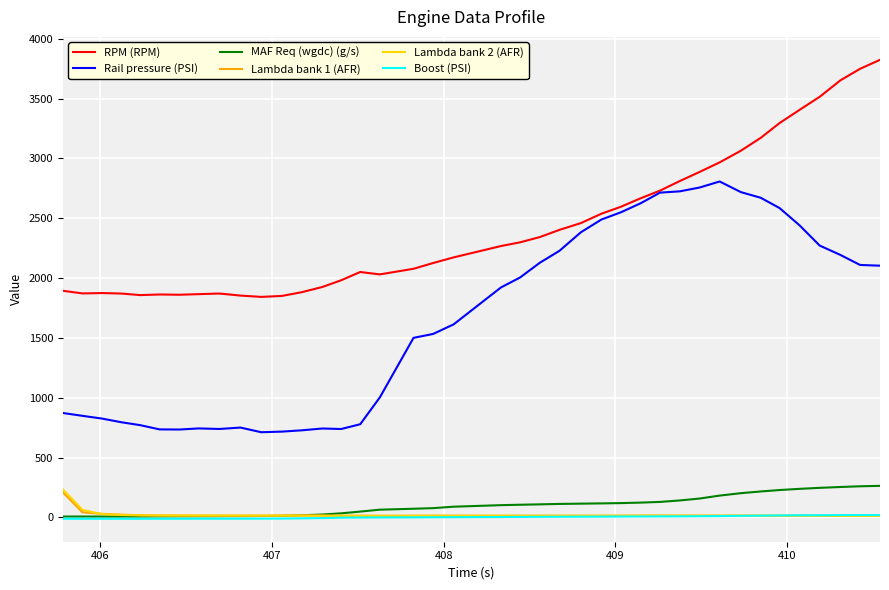

What is the minimum value for Rail pressure (PSI)?

712.1